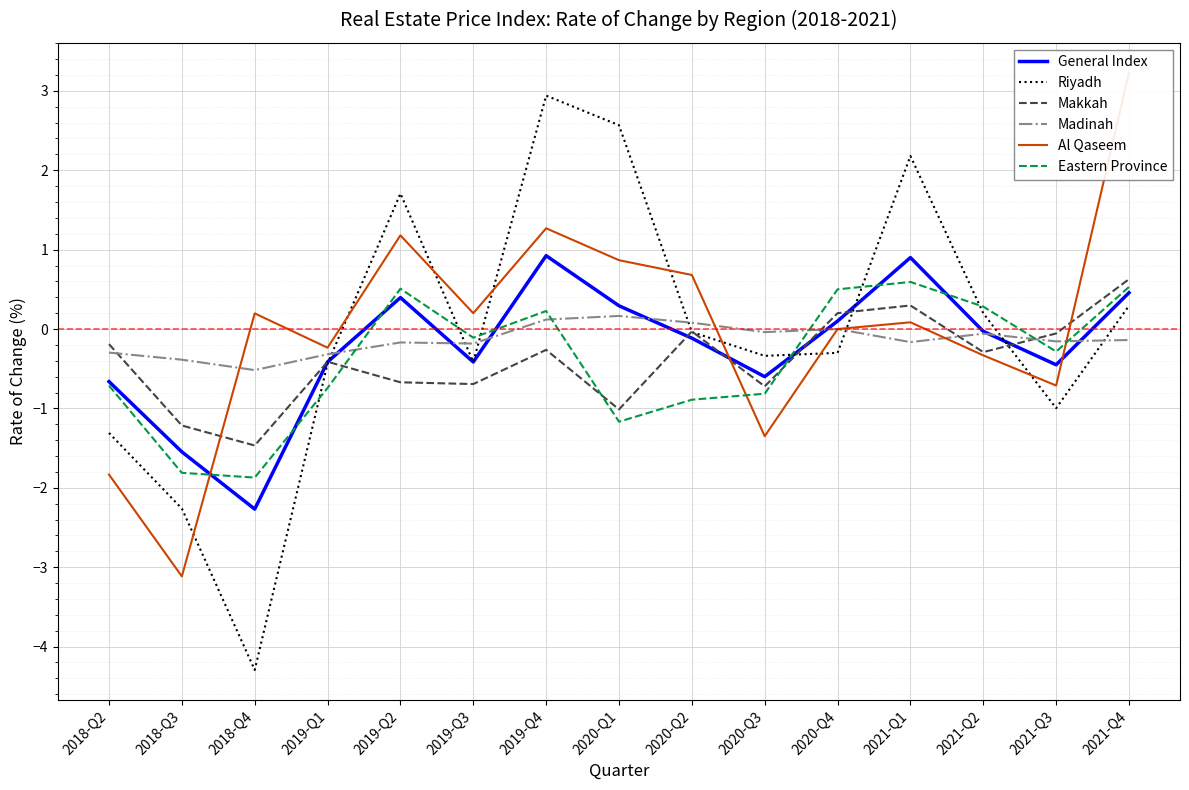

Reading left to right, list all the values displayed in this chart.

General Index: -0.7	-1.5	-2.3	-0.4	0.4	-0.4	0.9	0.3	-0.1	-0.6	0.1	0.9	-0.0	-0.5	0.5
Riyadh: -1.3	-2.3	-4.3	-0.4	1.7	-0.4	2.9	2.6	-0.0	-0.3	-0.3	2.2	0.2	-1.0	0.3
Makkah: -0.2	-1.2	-1.5	-0.4	-0.7	-0.7	-0.3	-1.0	-0.0	-0.7	0.2	0.3	-0.3	-0.1	0.6
Madinah: -0.3	-0.4	-0.5	-0.3	-0.2	-0.2	0.1	0.2	0.1	-0.0	0.0	-0.2	-0.1	-0.2	-0.1
Al Qaseem: -1.8	-3.1	0.2	-0.2	1.2	0.2	1.3	0.9	0.7	-1.3	0.0	0.1	-0.3	-0.7	3.2
Eastern Province: -0.7	-1.8	-1.9	-0.7	0.5	-0.1	0.2	-1.2	-0.9	-0.8	0.5	0.6	0.3	-0.3	0.5